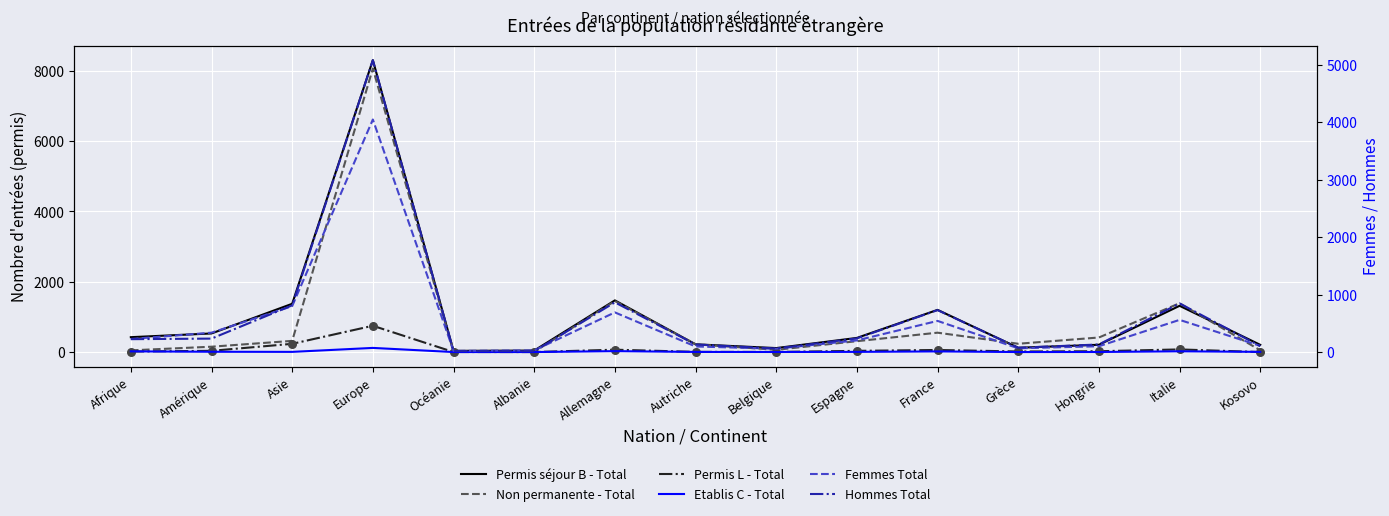

Which series has the largest Y range (max minus min)?

Permis séjour B - Total